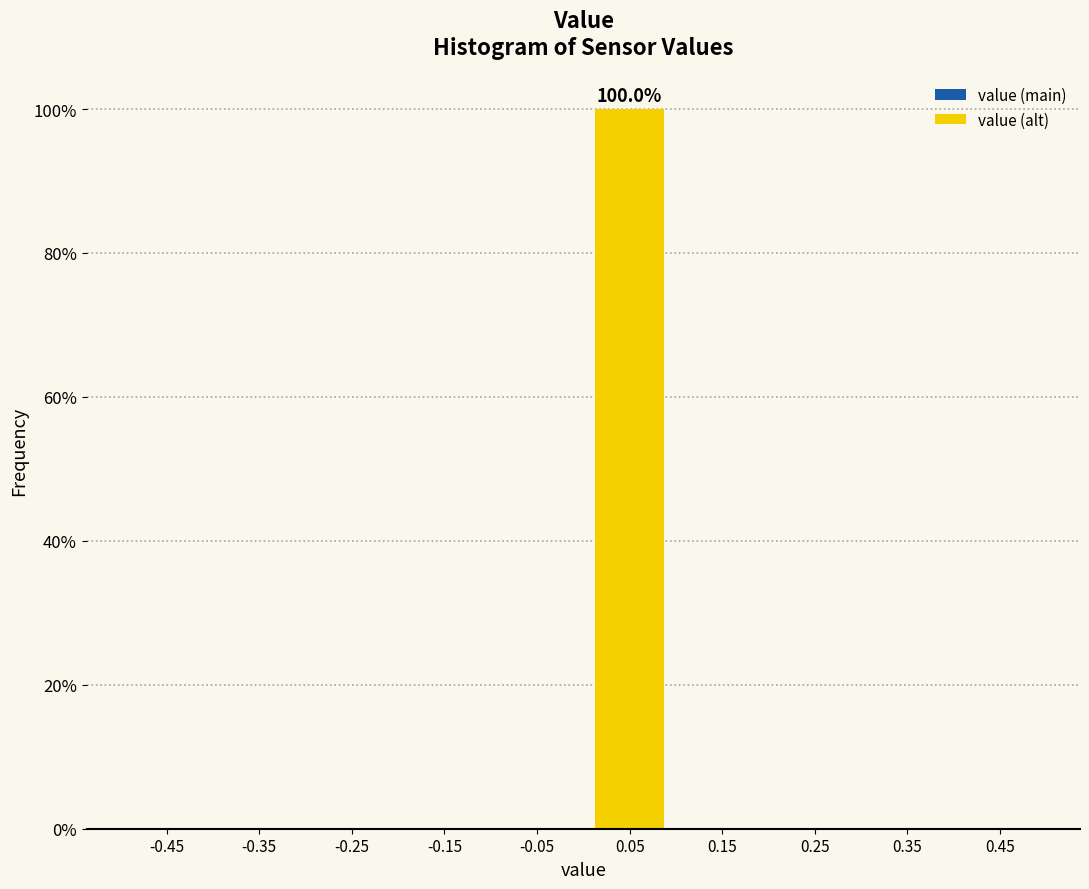

Reading right to left, extract all data points from this chart.

0.45=0	0.25=0	0.05=100	-0.15=0	-0.35=0